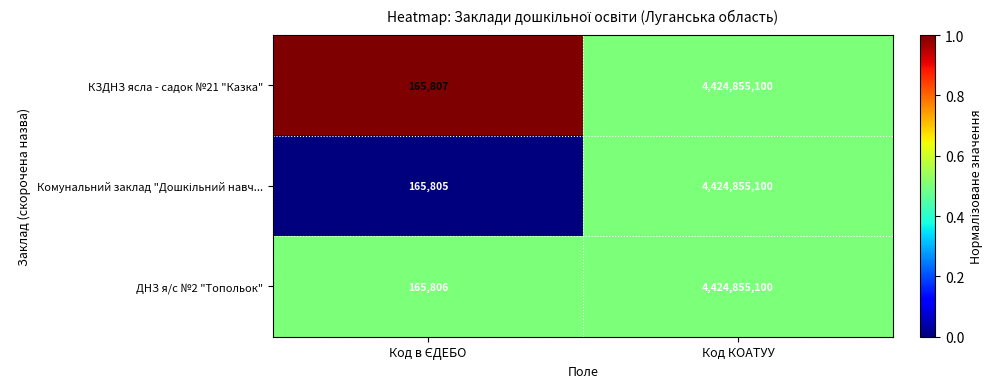

True or false: ДНЗ я/с №2 "Топольок" has a value of 1005624609 at Код КОАТУУ.

False